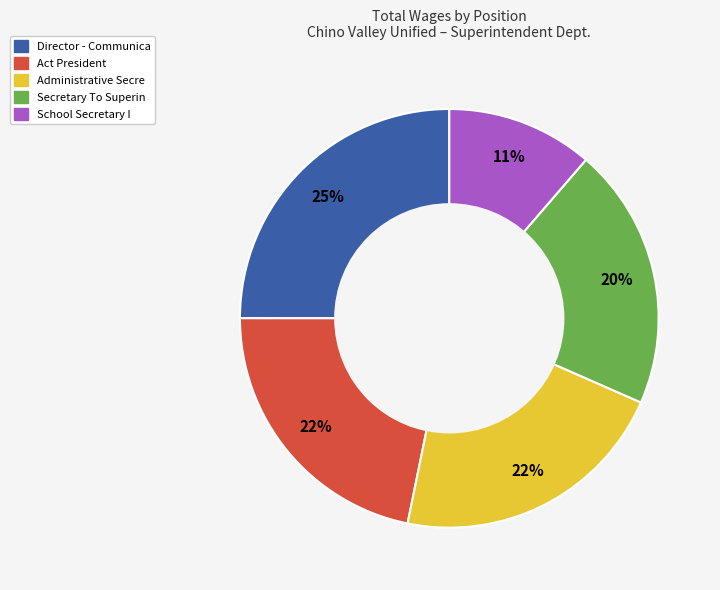

Do Director - Communica and School Secretary I together represent more than half of the pie?

No